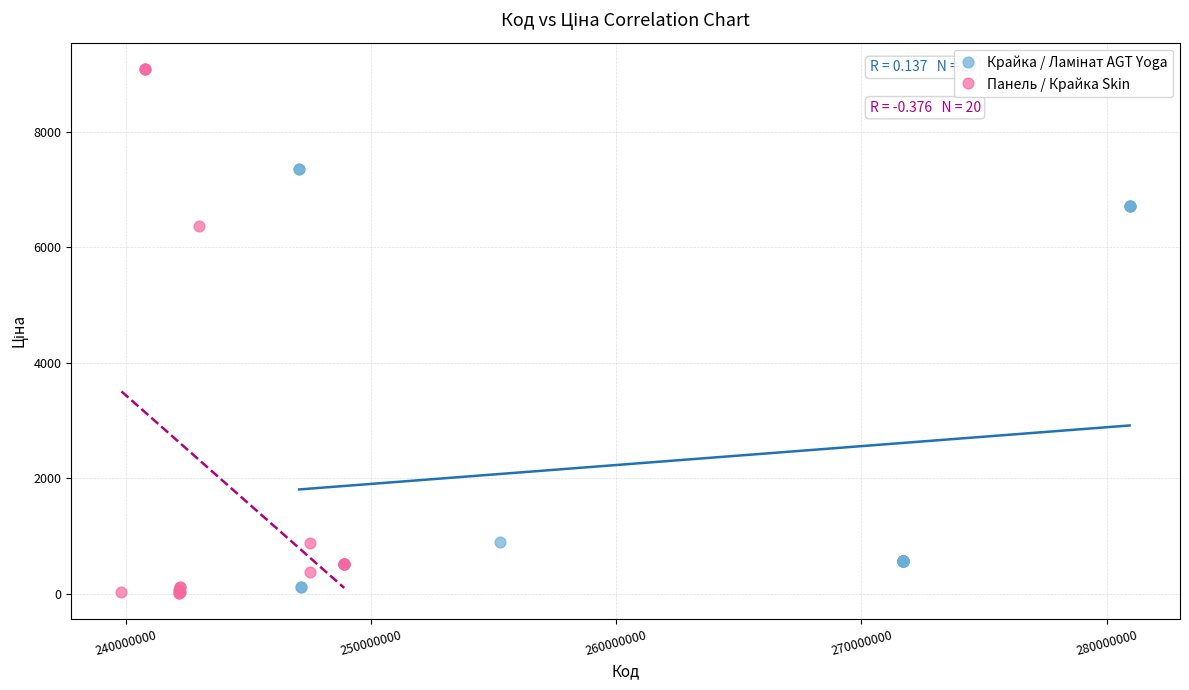

Which series contains the highest Y value?

Панель / Крайка Skin